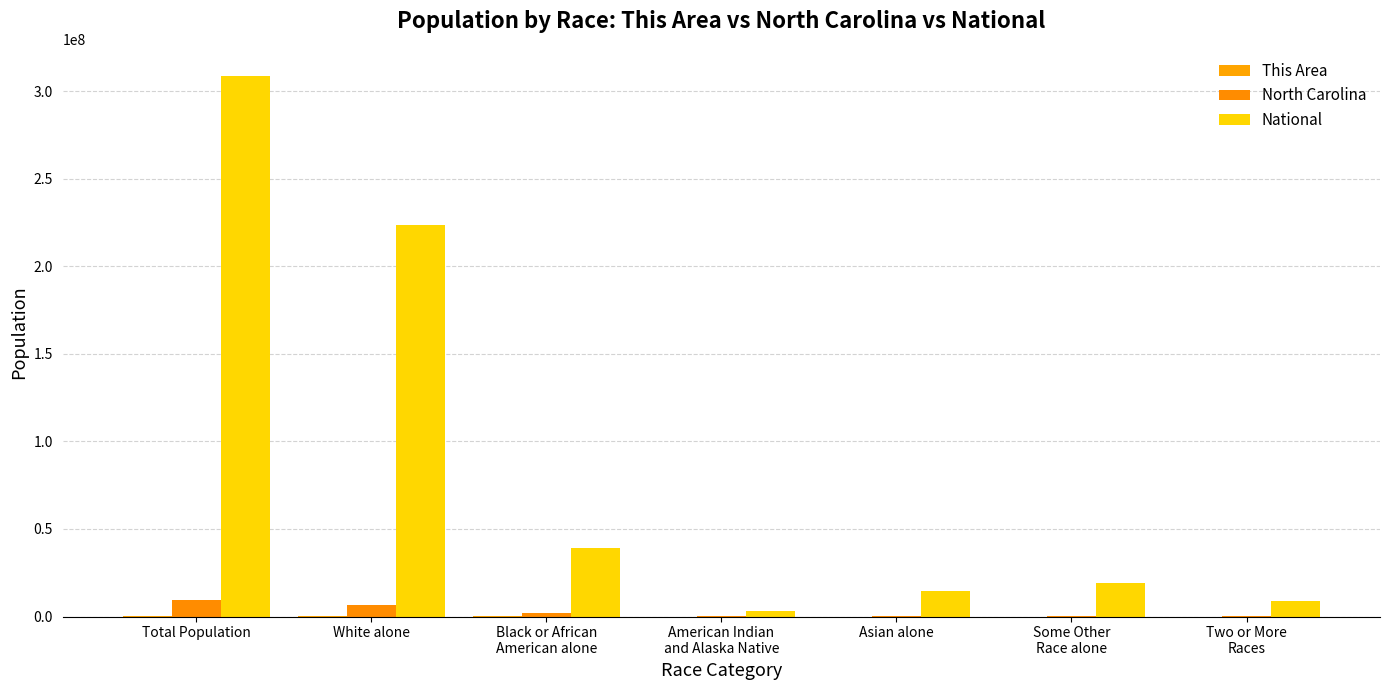

At how many categories does at least one series exceed 149327251?

2